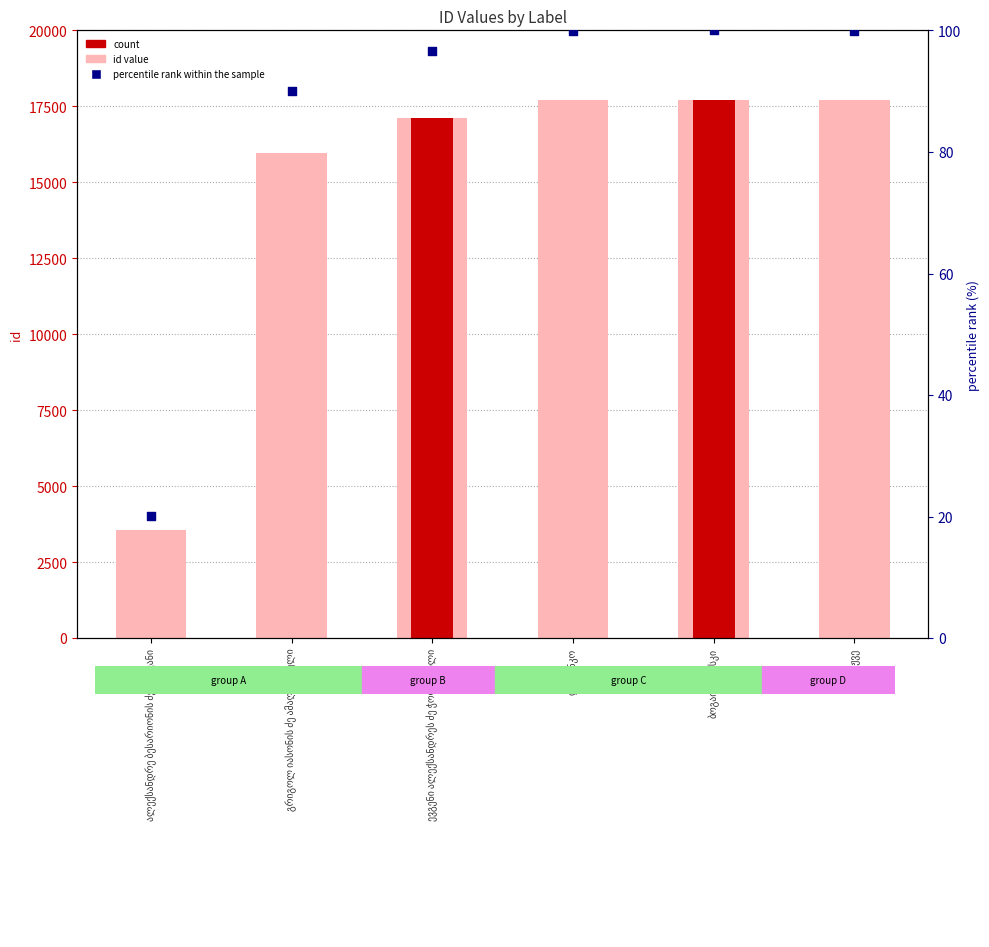

Which series has the largest Y range (max minus min)?

id value